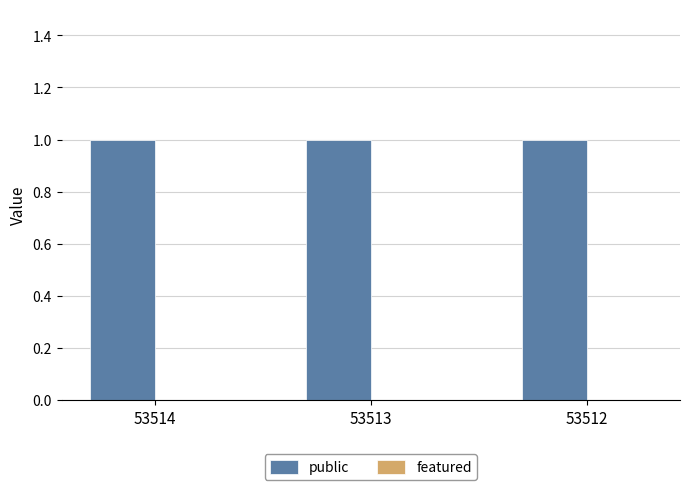

Reading left to right, extract all data points from this chart.

public: 53514=1	53513=1	53512=1
featured: 53514=0	53513=0	53512=0